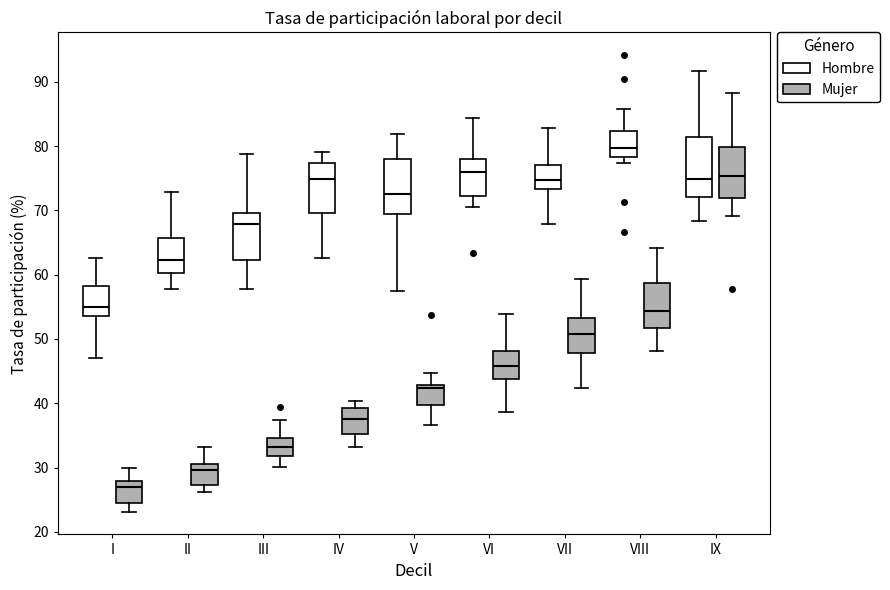

Which box has the lowest median line?

I (Mujer)